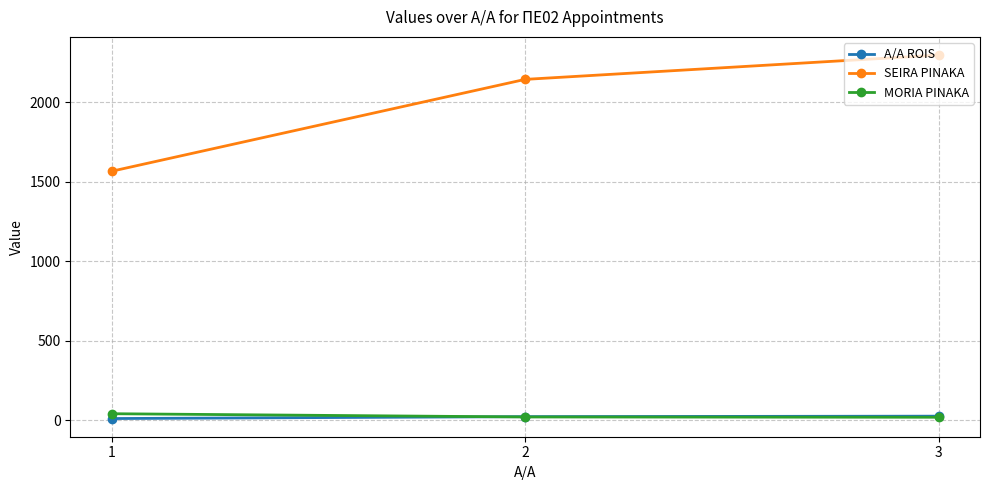

Which series changed the most between 2 and 3?

SEIRA PINAKA